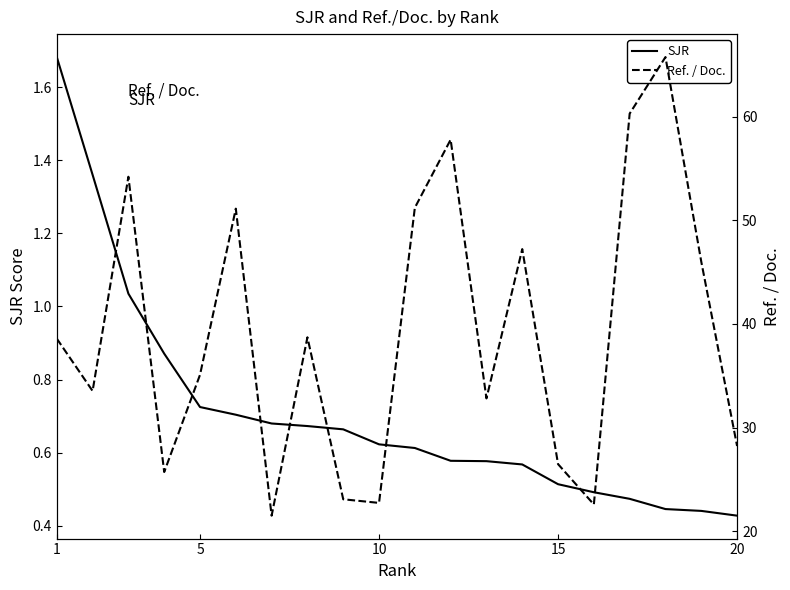

What is the difference between the maximum and minimum values in the SJR series?

1.3